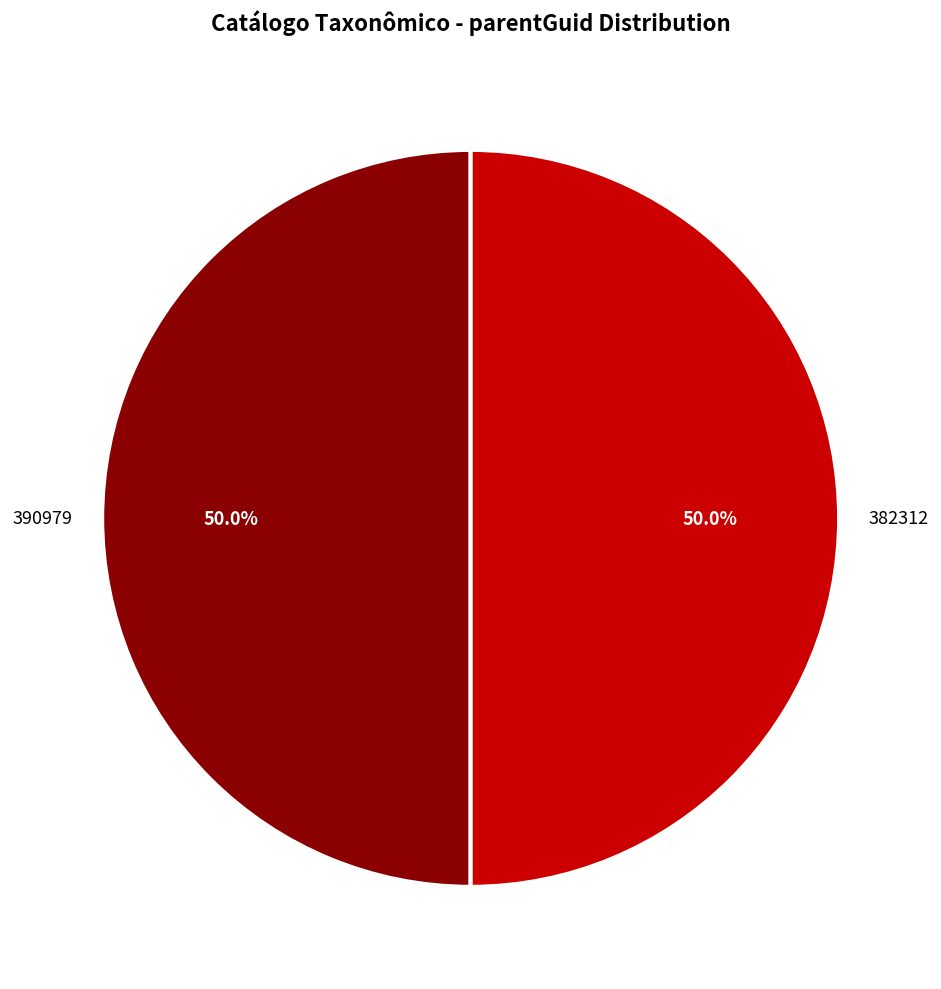

What is the ratio of the value at 390979 to the value at 382312?

1.0